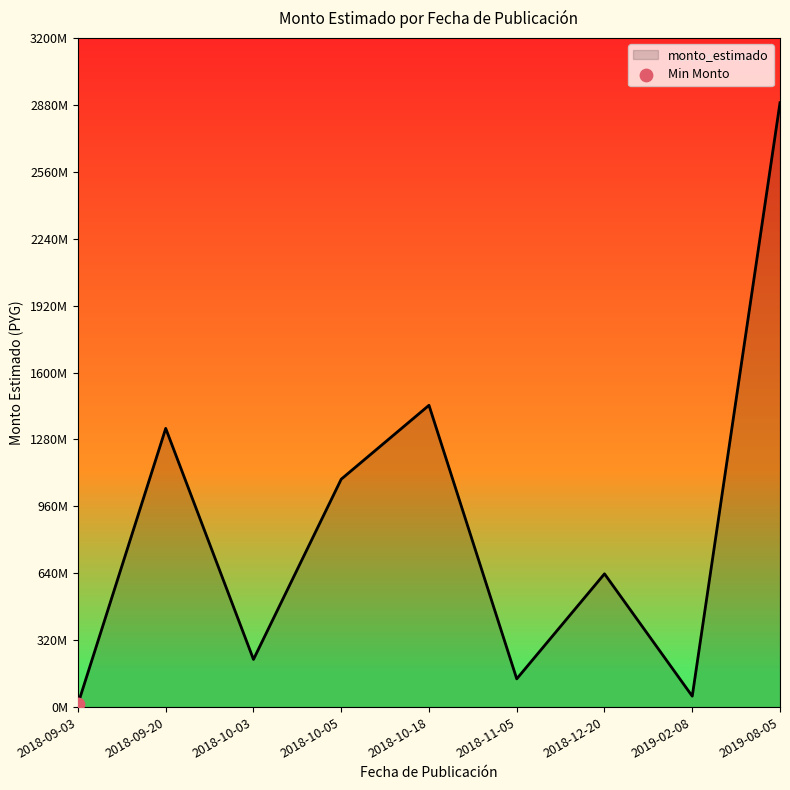

Between 2019-08-05 and 2018-09-20, which is larger?

2019-08-05